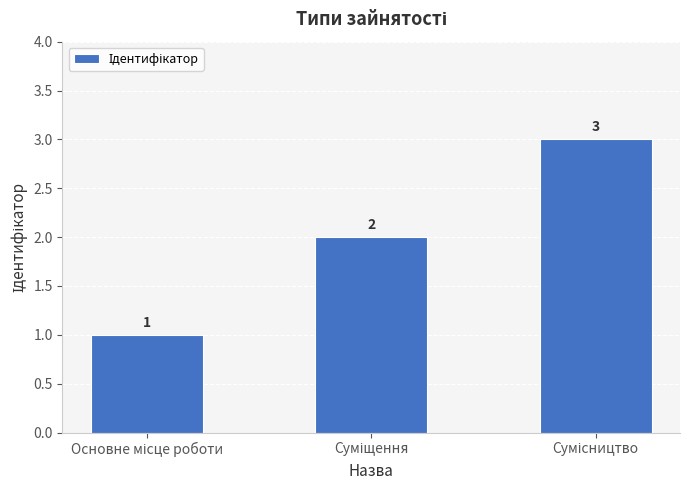

What is the difference between the maximum and minimum values?

2